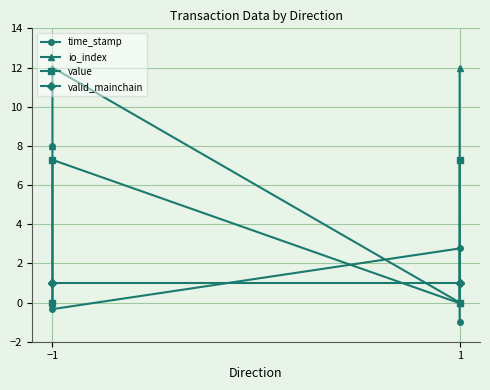

Rank the series at −1 from highest to lowest value.

time_stamp, io_index, valid_mainchain, value